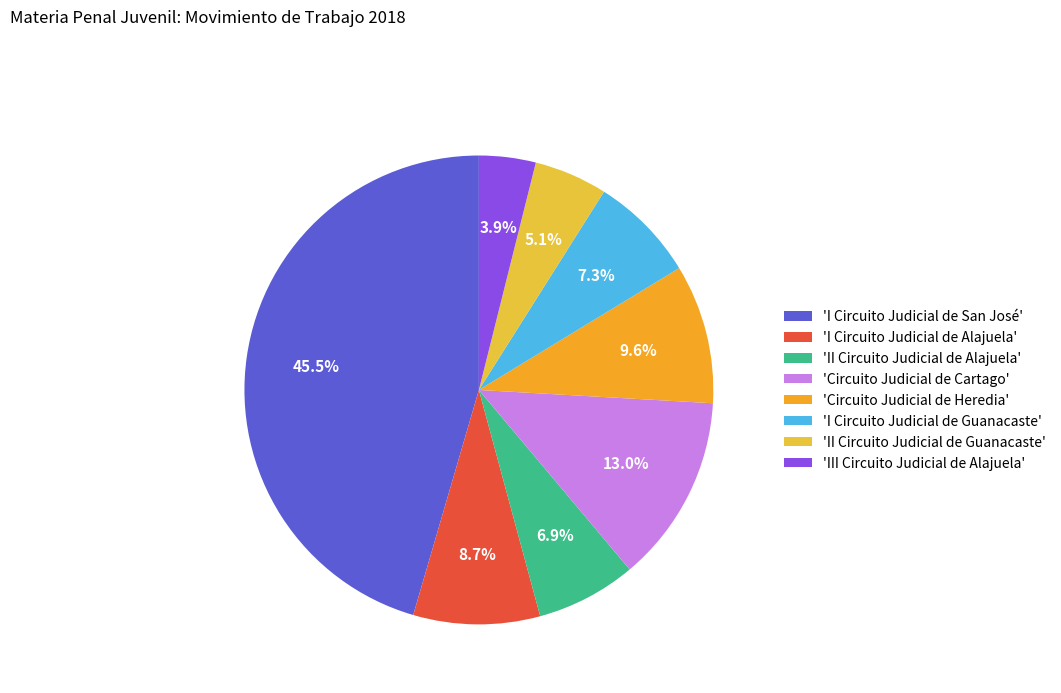

Which category has the smallest portion of the pie?

'III Circuito Judicial de Alajuela'